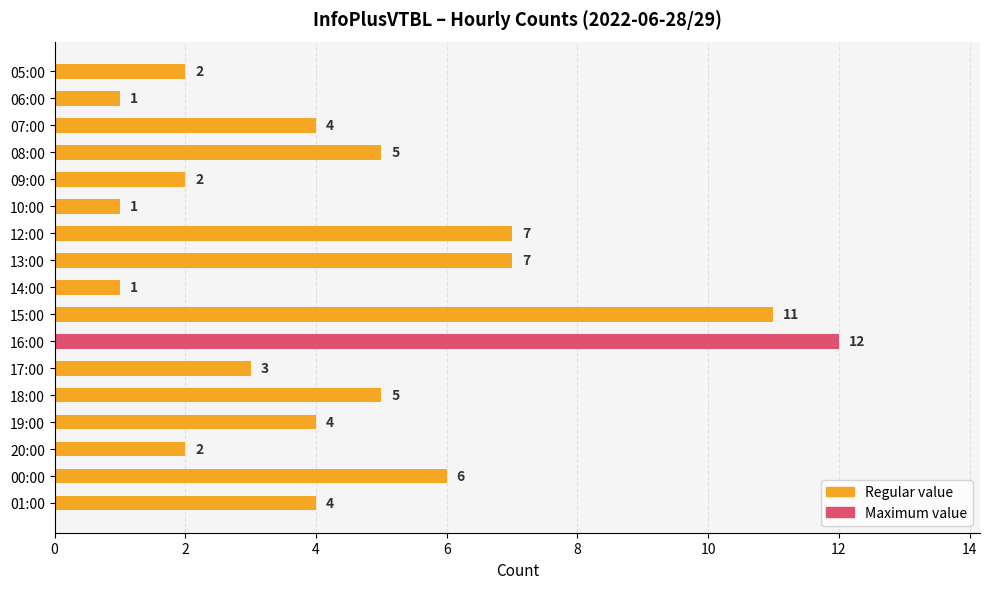

How many data points does each series have?

17